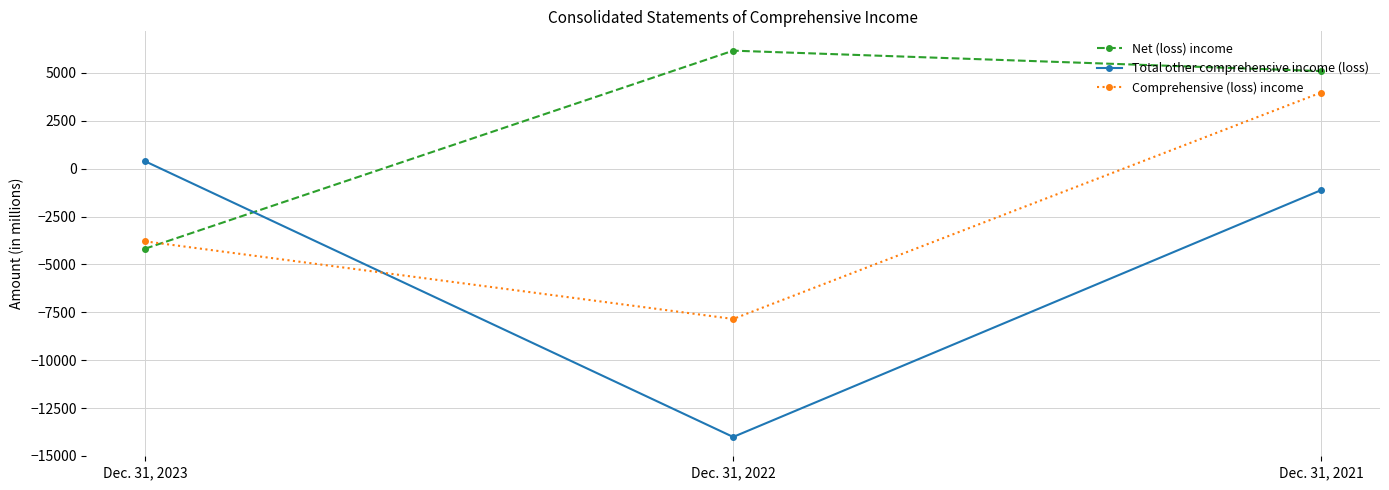

Reading left to right, transcribe all the data shown in this chart.

Net (loss) income: Dec. 31, 2023=-4179	Dec. 31, 2022=6161	Dec. 31, 2021=5094
Total other comprehensive income (loss): Dec. 31, 2023=384	Dec. 31, 2022=-14008	Dec. 31, 2021=-1119
Comprehensive (loss) income: Dec. 31, 2023=-3795	Dec. 31, 2022=-7847	Dec. 31, 2021=3975